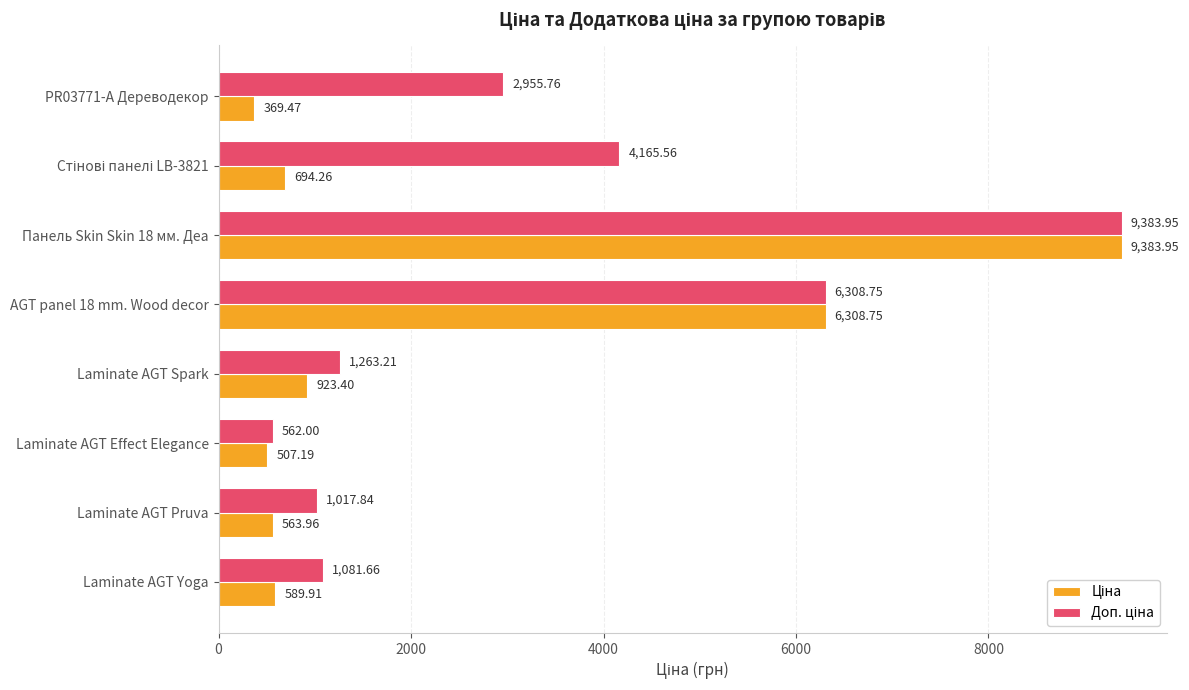

What is the maximum value shown in the chart?

9384.0